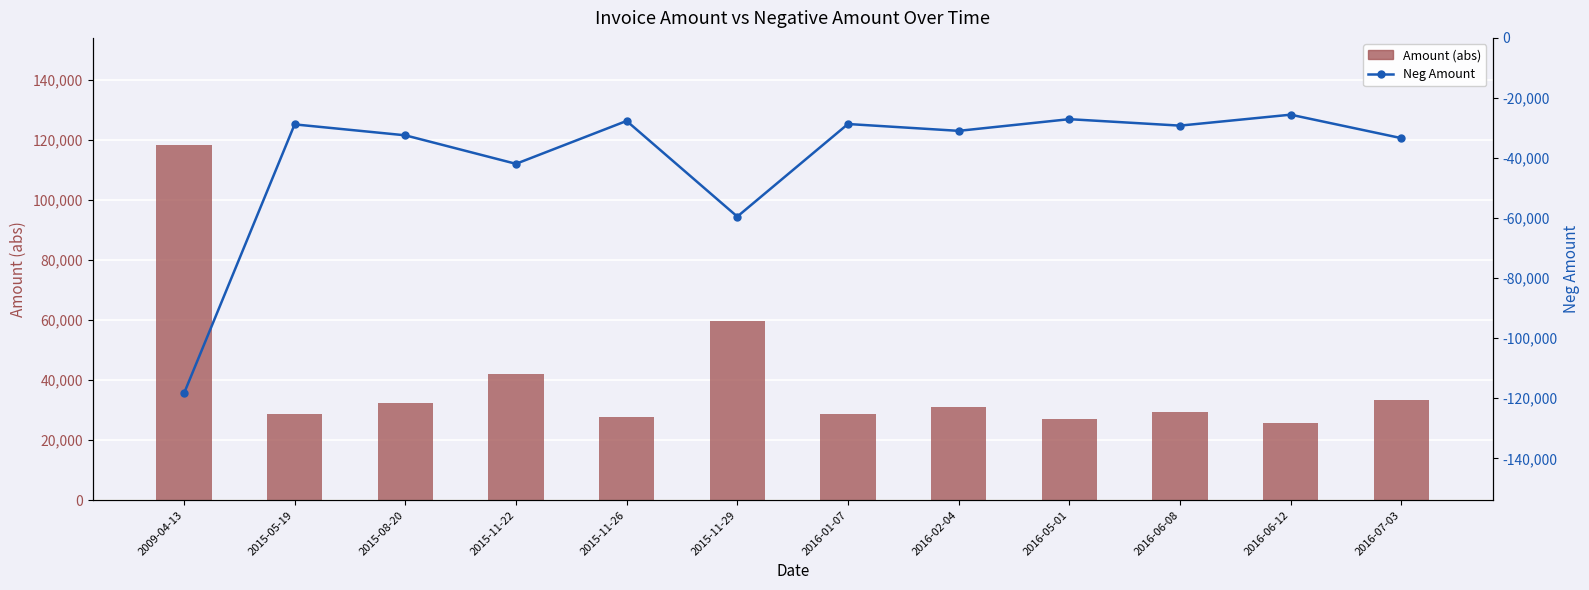

How many groups of bars are there?

12